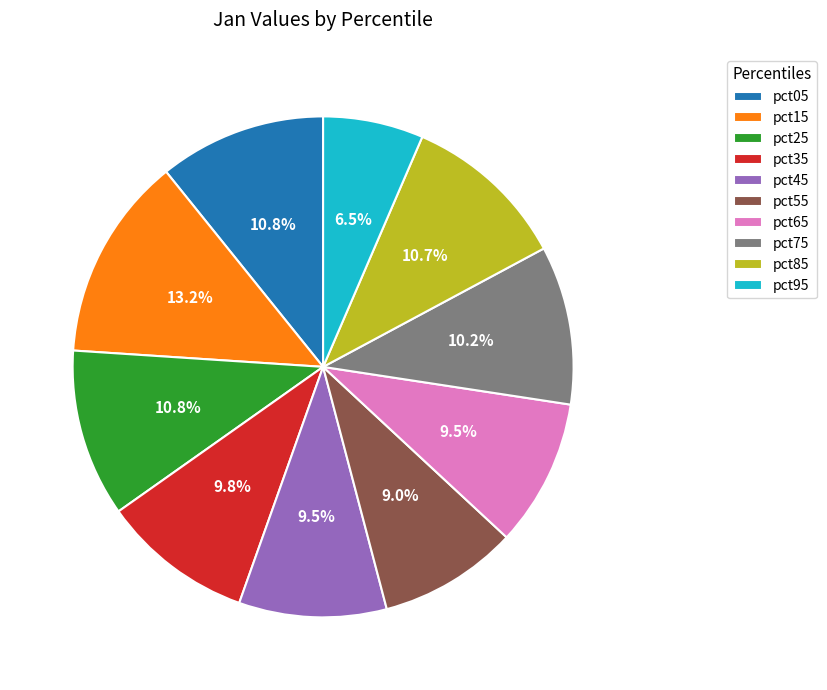

Which slice is the largest?

pct15